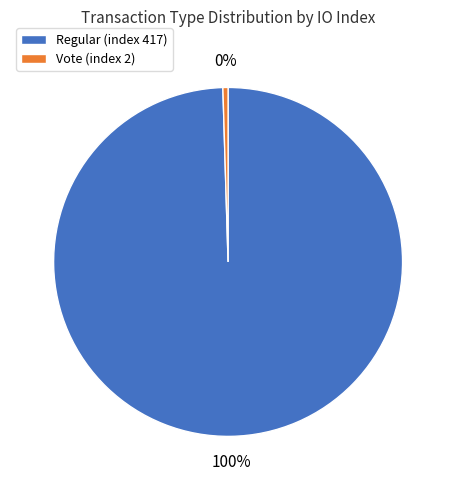

To the nearest percent, what portion does Regular (index 417) represent?

100%